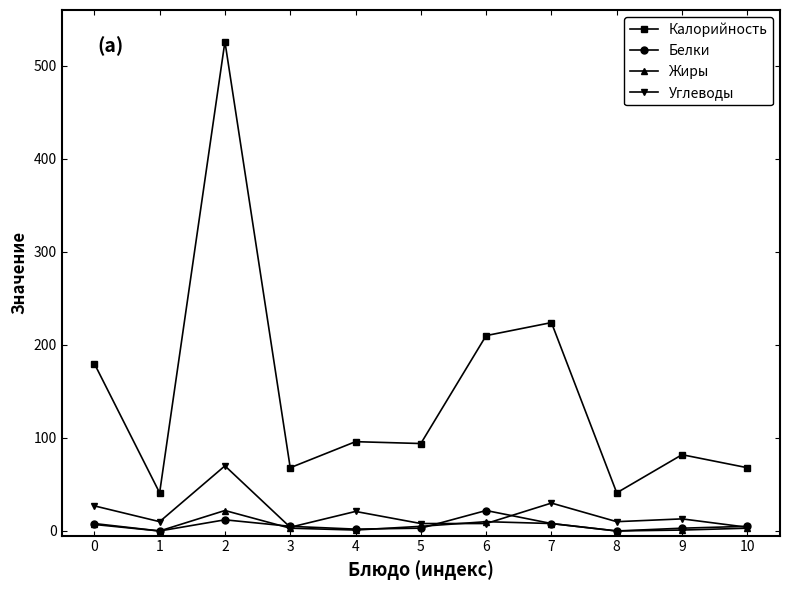

At which category does Углеводы reach its first local peak?

2